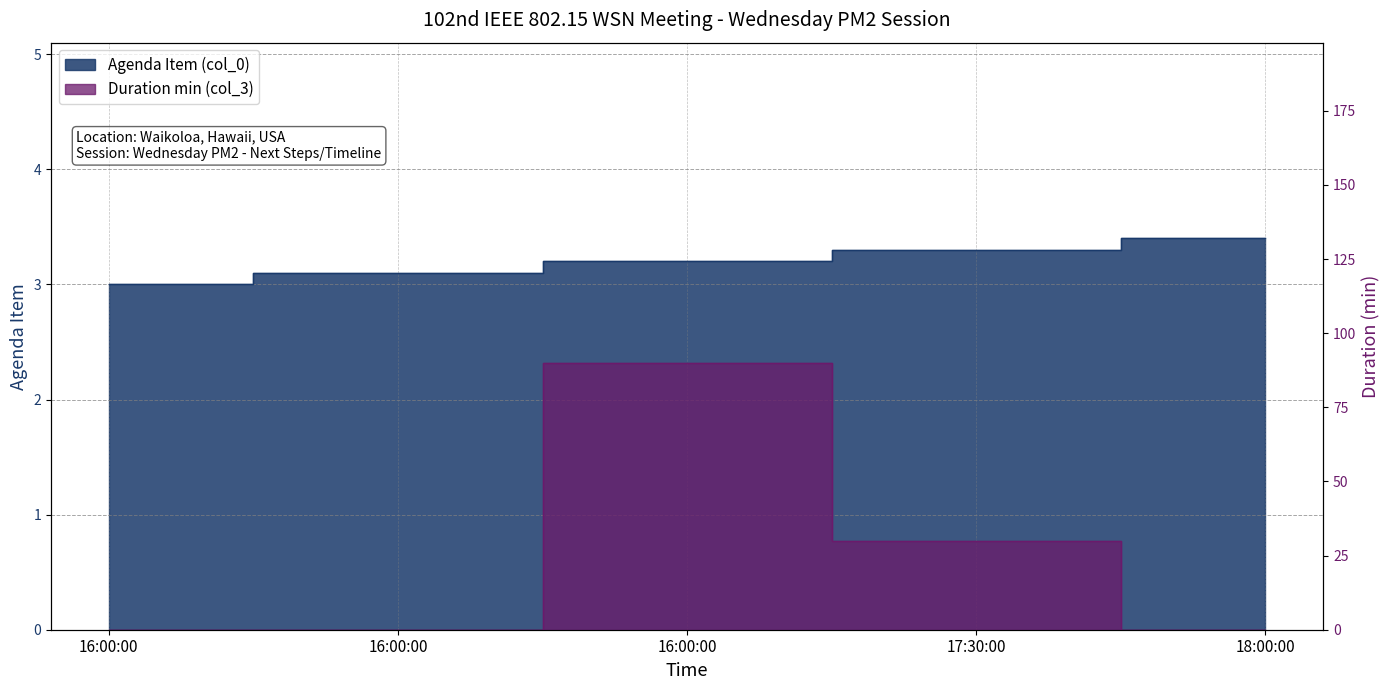

Read the col_0 value at 18:00:00.

3.4